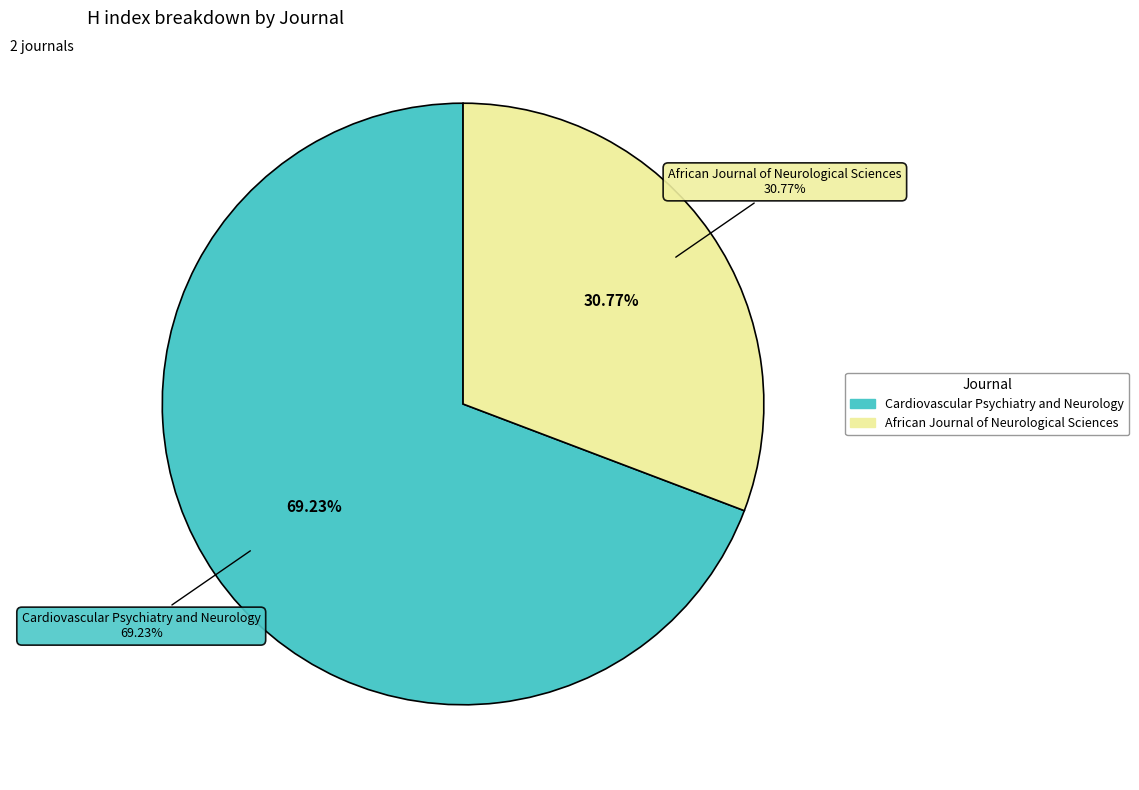

The Cardiovascular Psychiatry and Neurology slice represents 80% of the pie. True or false?

False